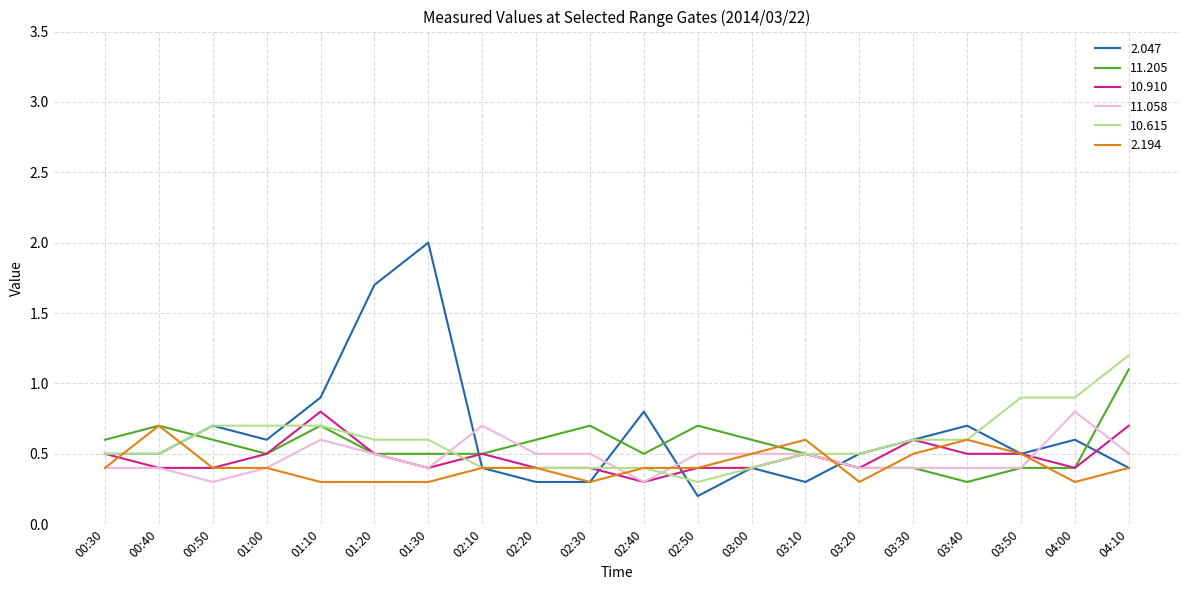

Reading left to right, extract all data points from this chart.

2.047: 0.5	0.5	0.7	0.6	0.9	1.7	2.0	0.4	0.3	0.3	0.8	0.2	0.4	0.3	0.5	0.6	0.7	0.5	0.6	0.4
11.205: 0.6	0.7	0.6	0.5	0.7	0.5	0.5	0.5	0.6	0.7	0.5	0.7	0.6	0.5	0.4	0.4	0.3	0.4	0.4	1.1
10.910: 0.5	0.4	0.4	0.5	0.8	0.5	0.4	0.5	0.4	0.4	0.3	0.4	0.4	0.5	0.4	0.6	0.5	0.5	0.4	0.7
11.058: 0.4	0.4	0.3	0.4	0.6	0.5	0.4	0.7	0.5	0.5	0.3	0.5	0.5	0.5	0.4	0.4	0.4	0.4	0.8	0.5
10.615: 0.5	0.5	0.7	0.7	0.7	0.6	0.6	0.4	0.4	0.4	0.4	0.3	0.4	0.5	0.5	0.6	0.6	0.9	0.9	1.2
2.194: 0.4	0.7	0.4	0.4	0.3	0.3	0.3	0.4	0.4	0.3	0.4	0.4	0.5	0.6	0.3	0.5	0.6	0.5	0.3	0.4